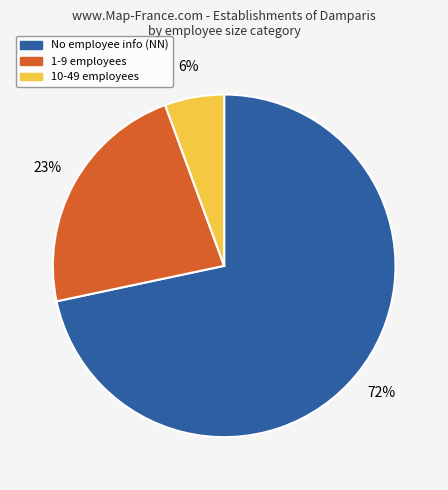

To the nearest percent, what is the average slice percentage?

33%